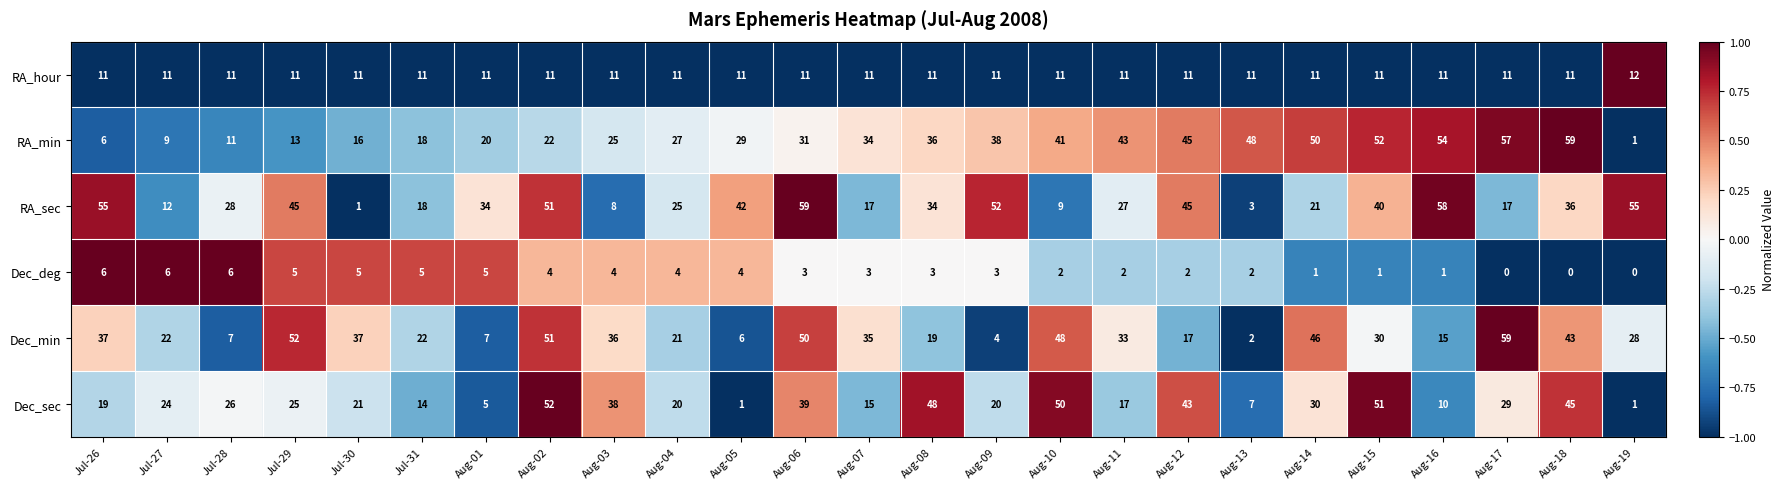

Is it true that RA_hour equals 11 at Aug-10?

True